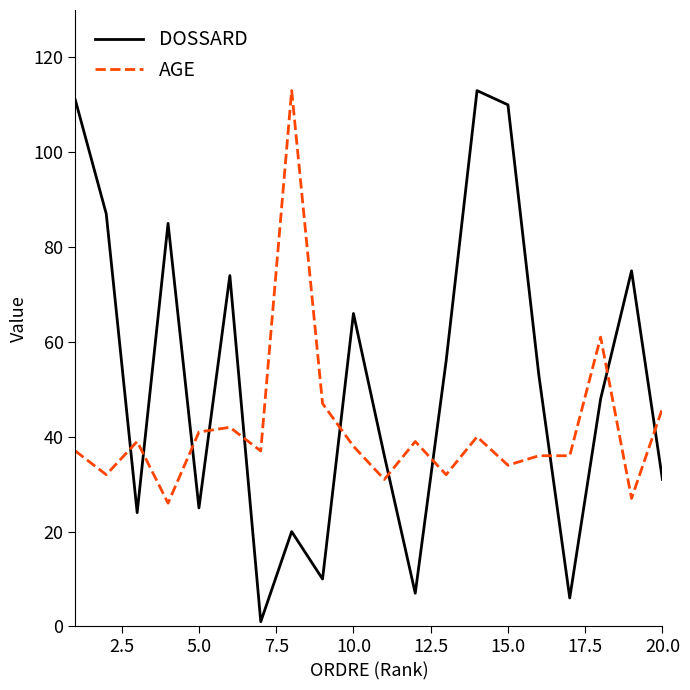

What is the minimum value shown in the chart?

1